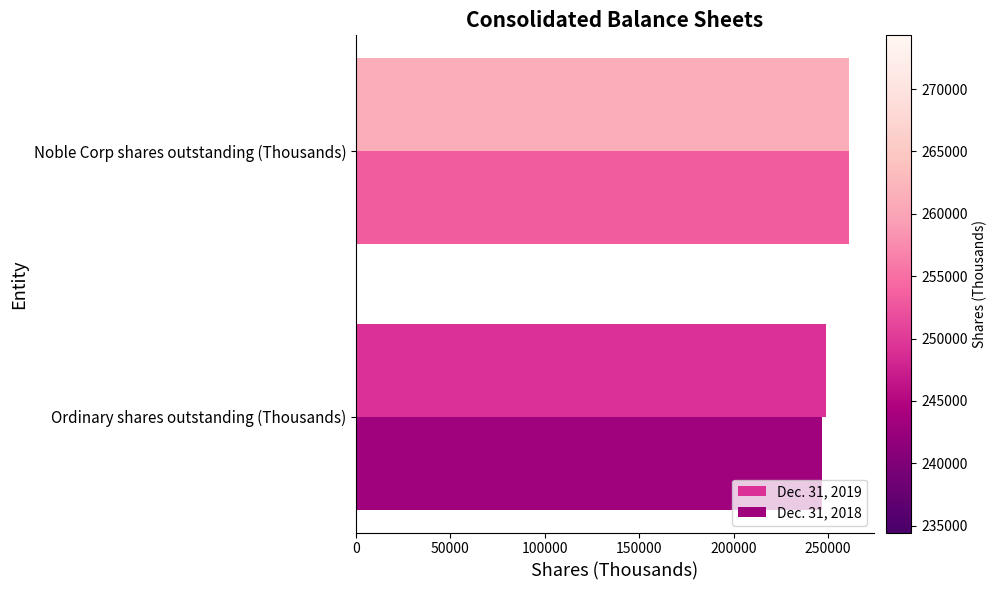

What is the maximum value shown in the chart?

261246